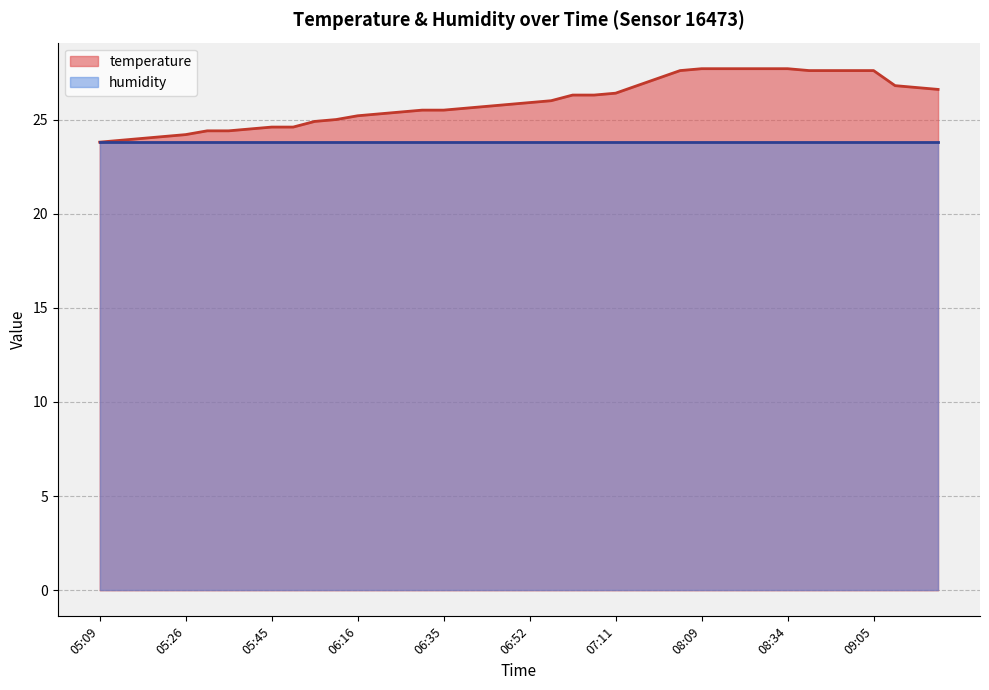

What is the average value?

25.9